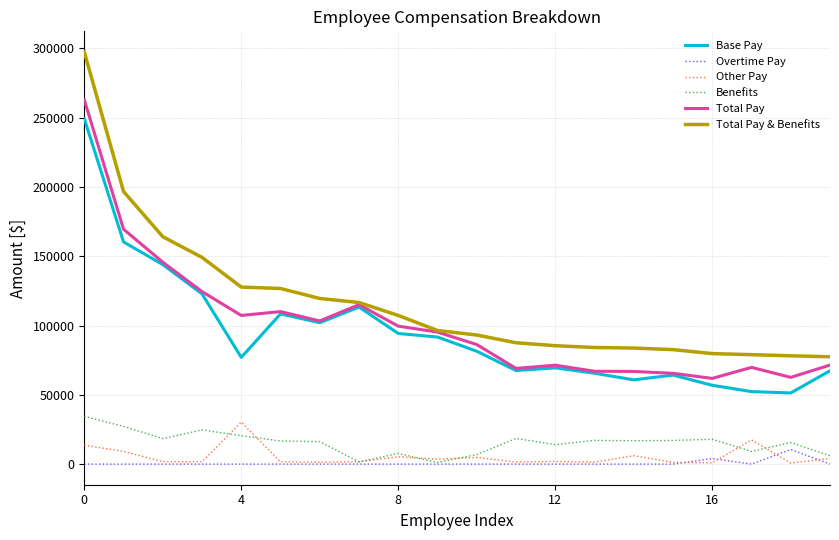

Which series has the widest spread of values?

Total Pay & Benefits